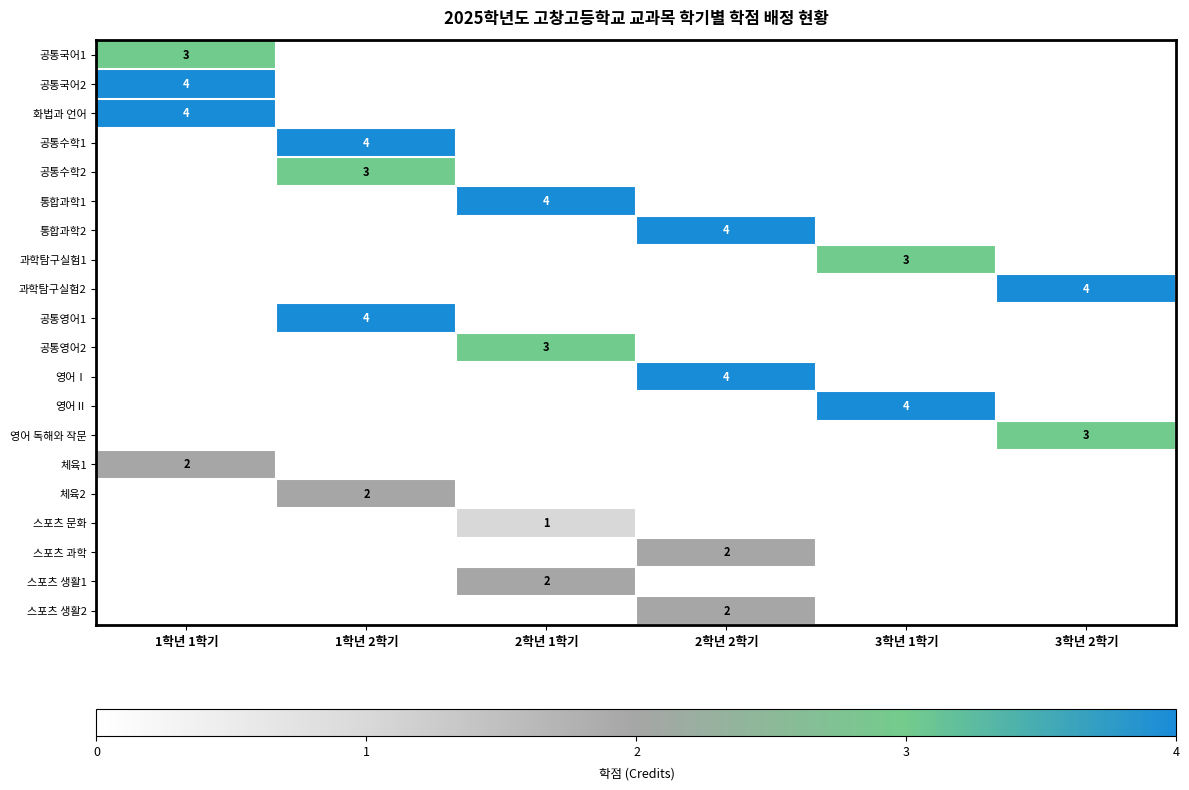

Rank the series by their maximum value, from lowest to highest.

스포츠 문화, 체육1, 체육2, 스포츠 과학, 스포츠 생활1, 스포츠 생활2, 공통국어1, 공통수학2, 과학탐구실험1, 공통영어2, 영어 독해와 작문, 공통국어2, 화법과 언어, 공통수학1, 통합과학1, 통합과학2, 과학탐구실험2, 공통영어1, 영어Ⅰ, 영어Ⅱ